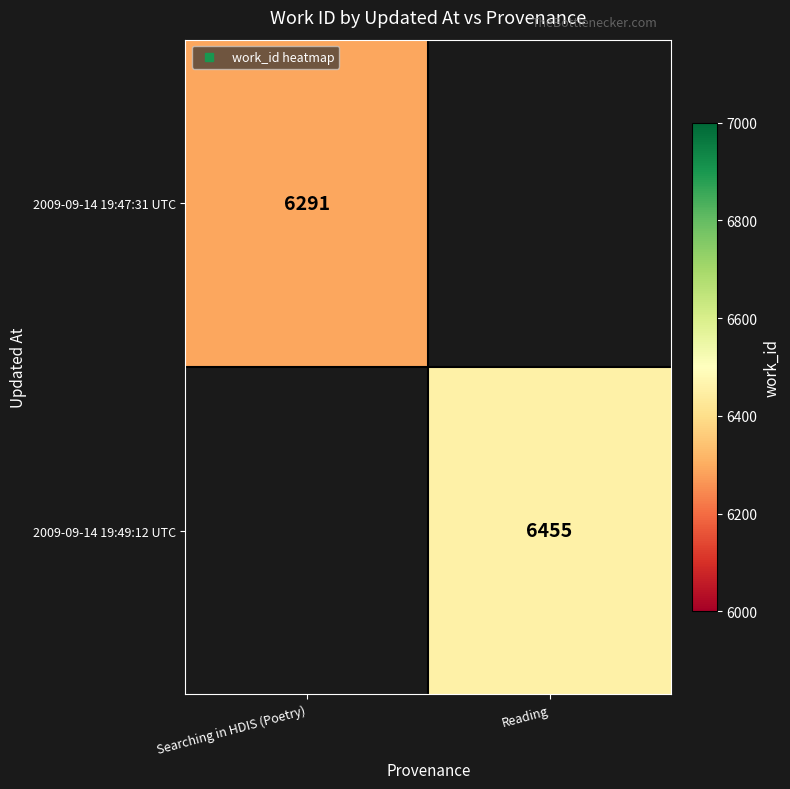

The 2009-09-14 19:49:12 UTC series shows 6455.0 at Reading. True or false?

True